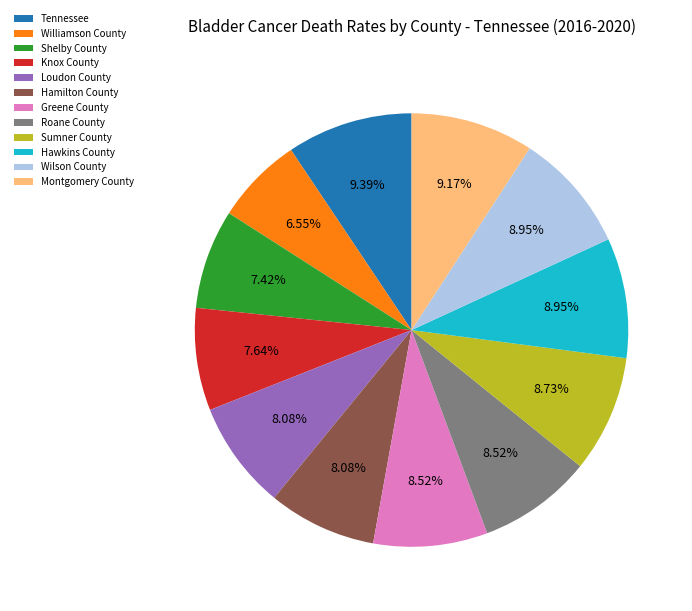

How many slices are in this pie chart?

12